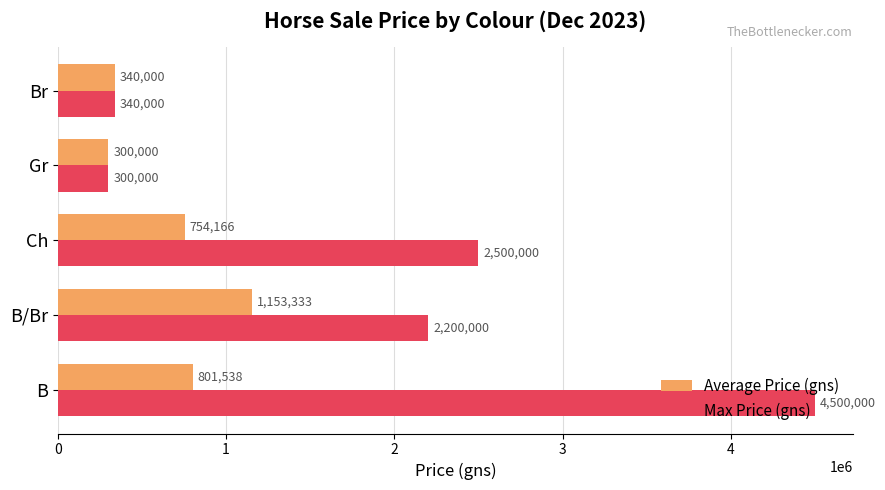

At which category does the chart reach its minimum across all series?

Gr